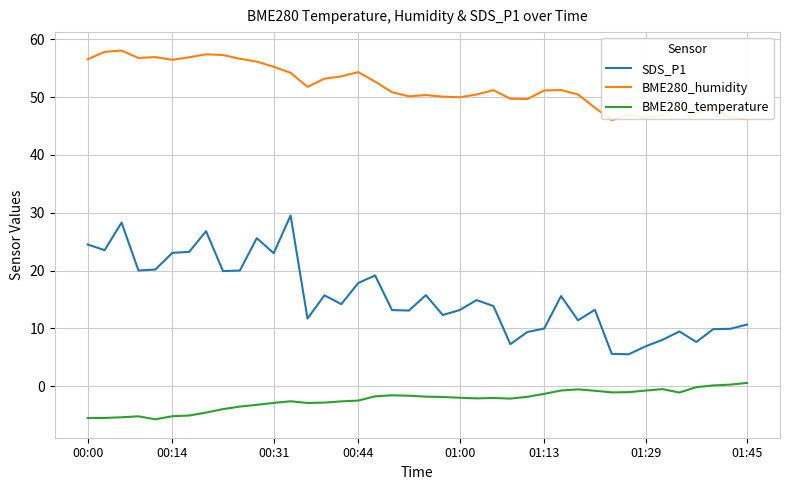

True or false: BME280_humidity and SDS_P1 intersect in this chart.

False